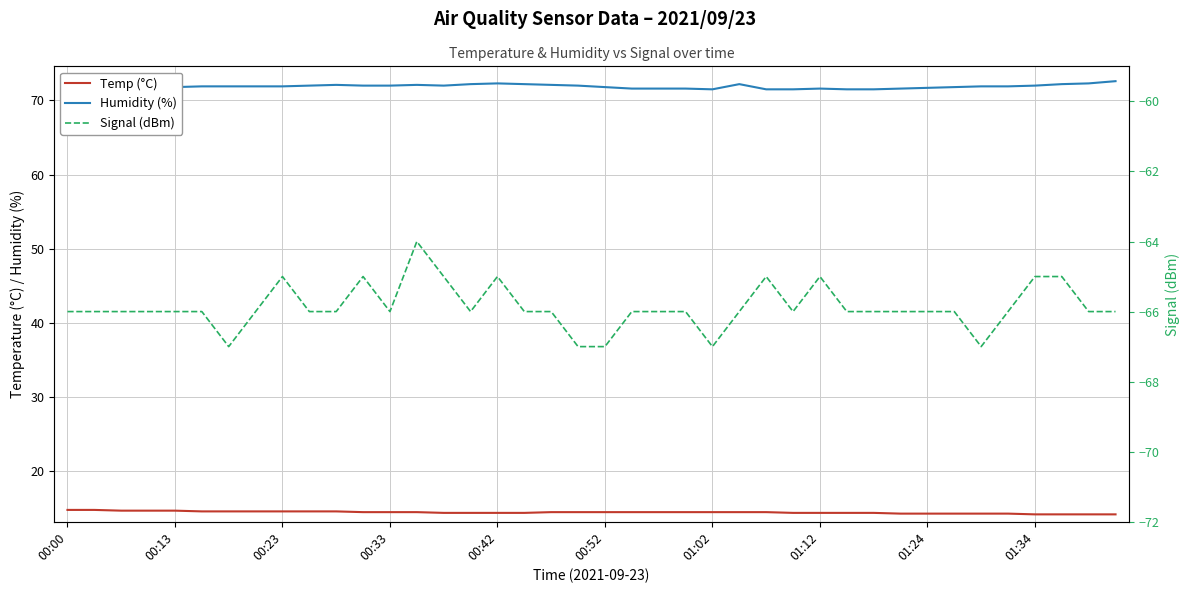

What are all the series names shown in the legend?

Temp (°C), Humidity (%), Signal (dBm)